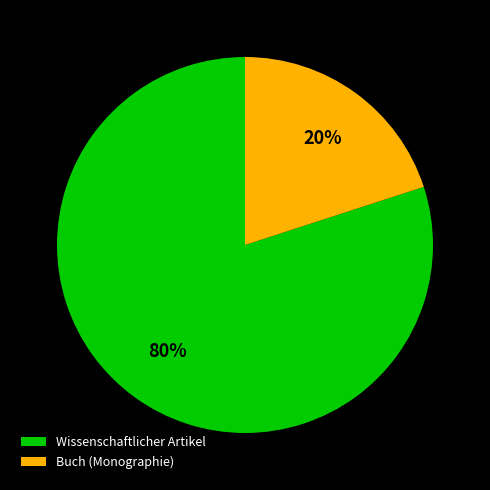

Is the sum of Buch (Monographie) and Wissenschaftlicher Artikel greater than half?

Yes